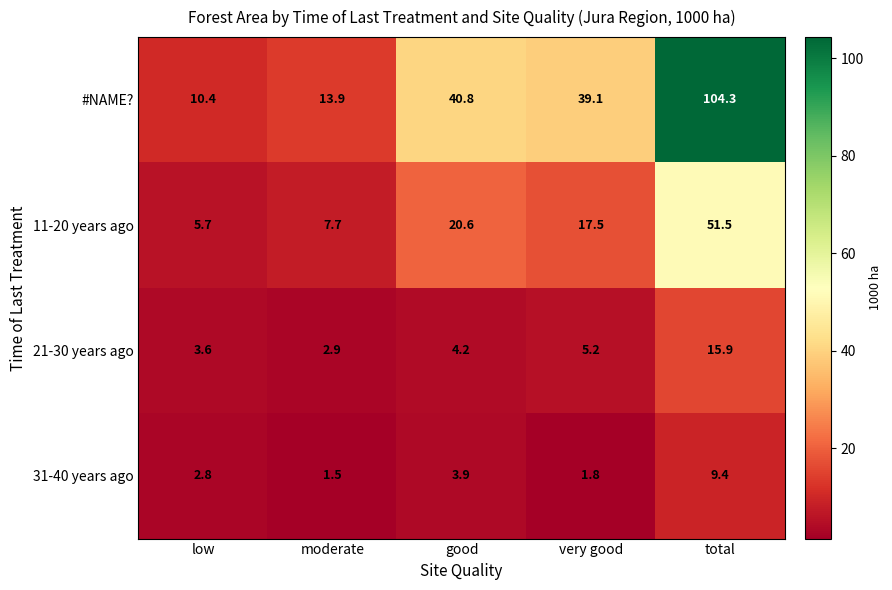

Which series has the widest spread of values?

#NAME?